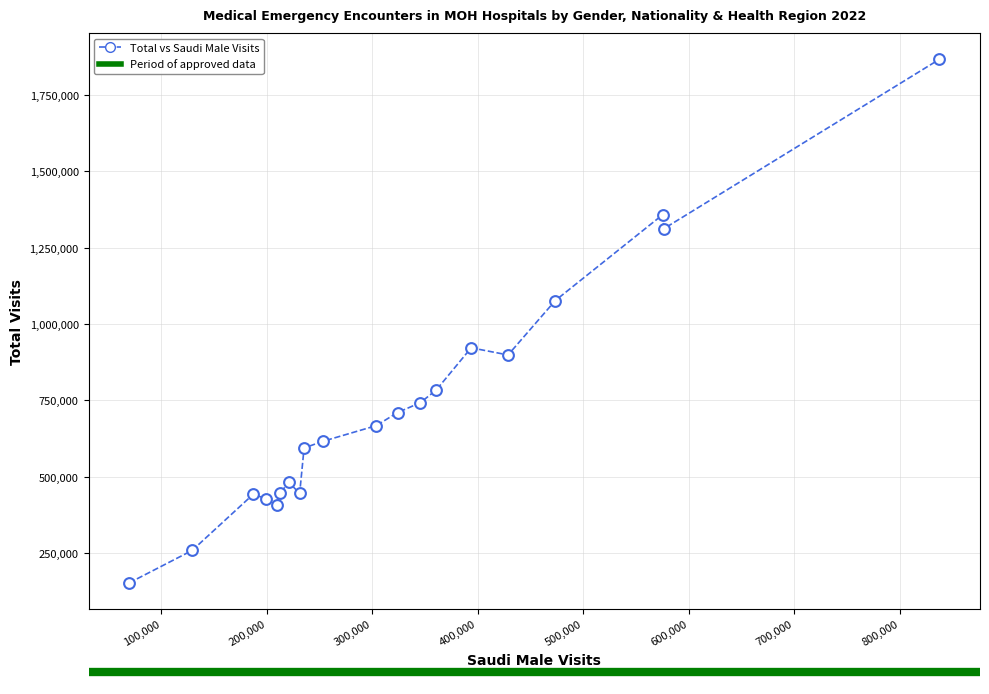

What Y value in the scatter plot is closest to 1009832?

1077070